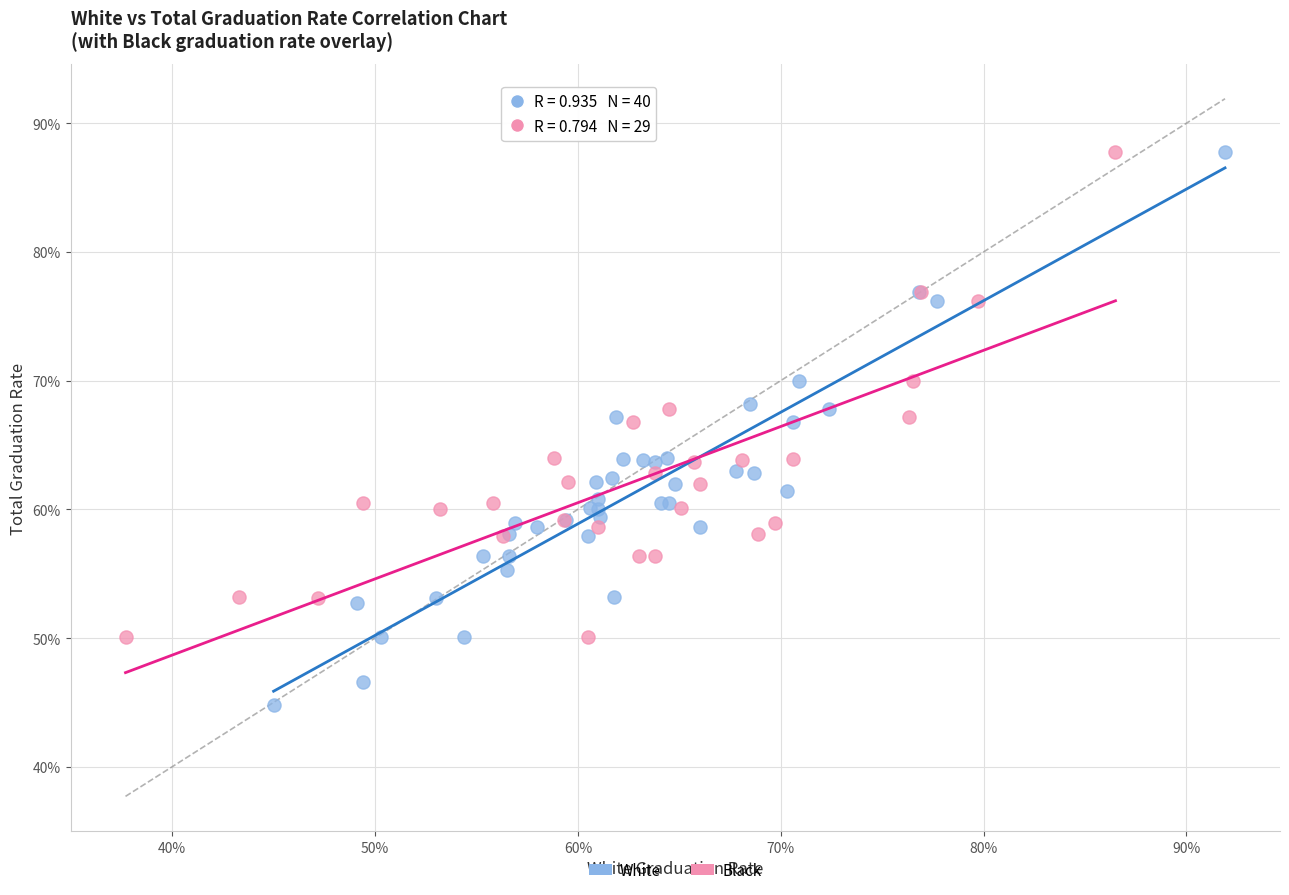

Which series contains the lowest Y value?

White